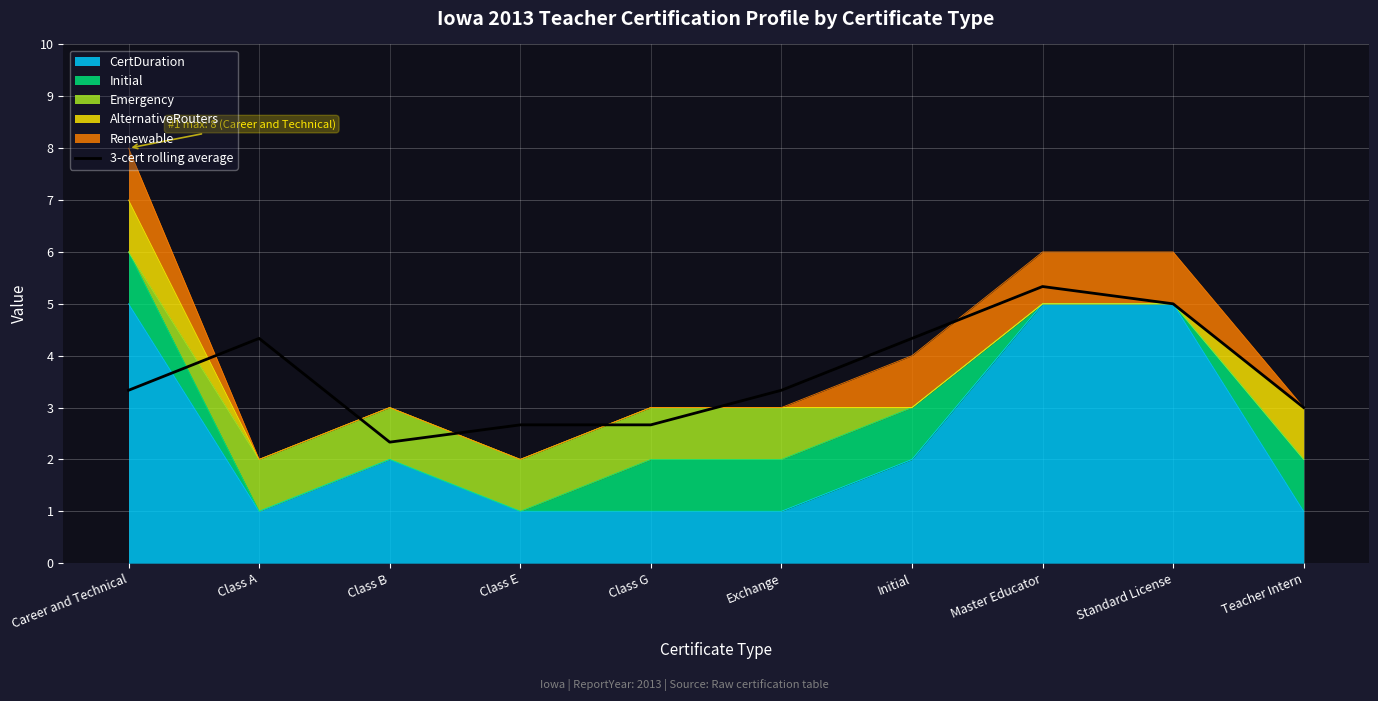

Does the chart display data point markers on the line(s)?

No